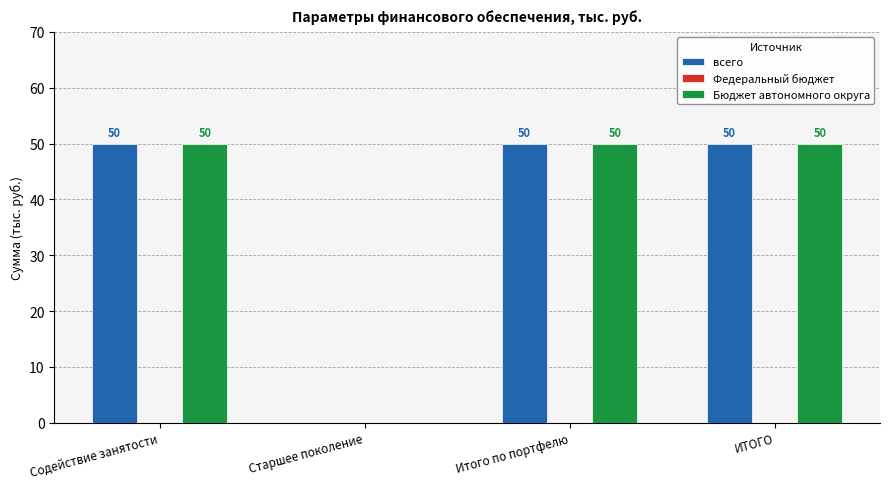

What is the greatest value displayed?

50